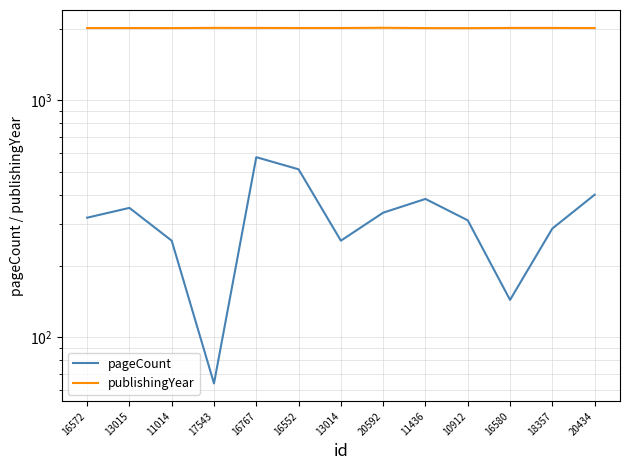

Where is the first local minimum for pageCount?

17543